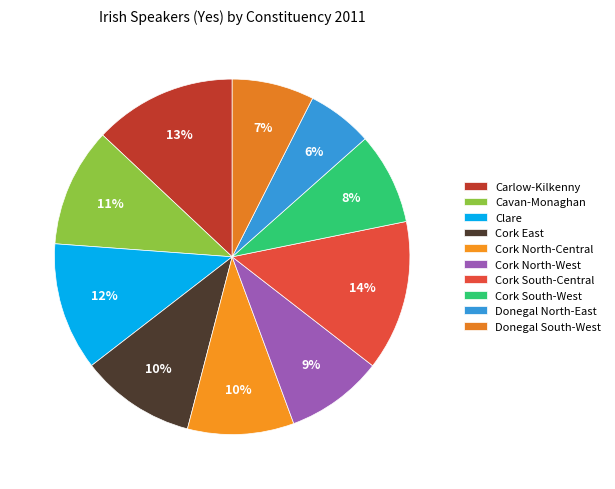

What percentage is the Cork South-Central slice, to the nearest percent?

14%